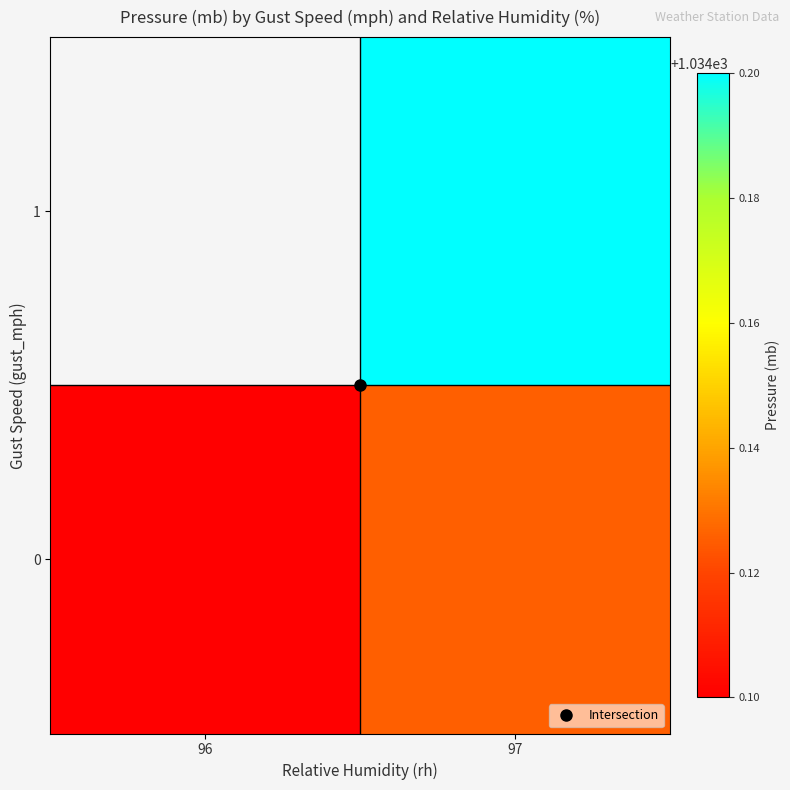

Rank the categories by 0 value from lowest to highest.

96, 97